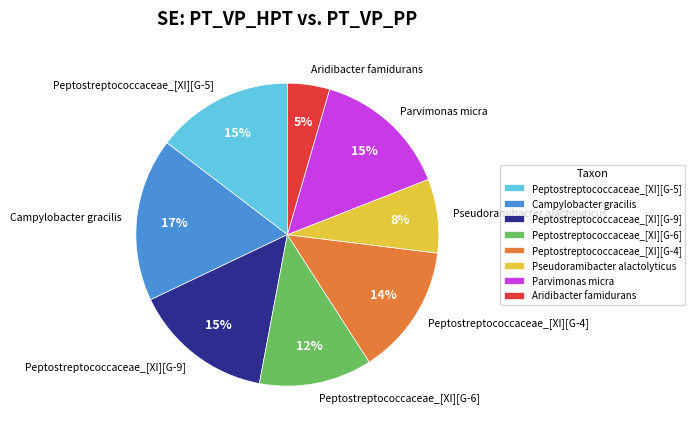

Which category has the smallest portion of the pie?

Aridibacter famidurans